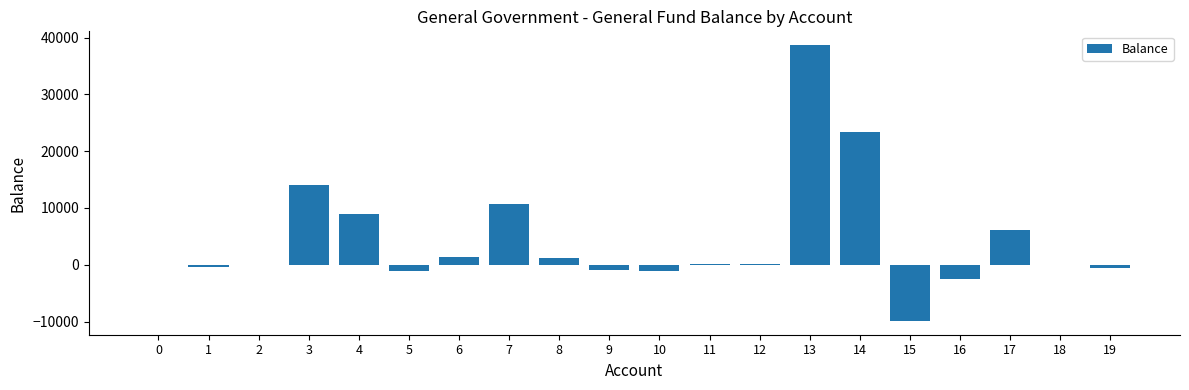

What is the maximum value shown in the chart?

38680.3